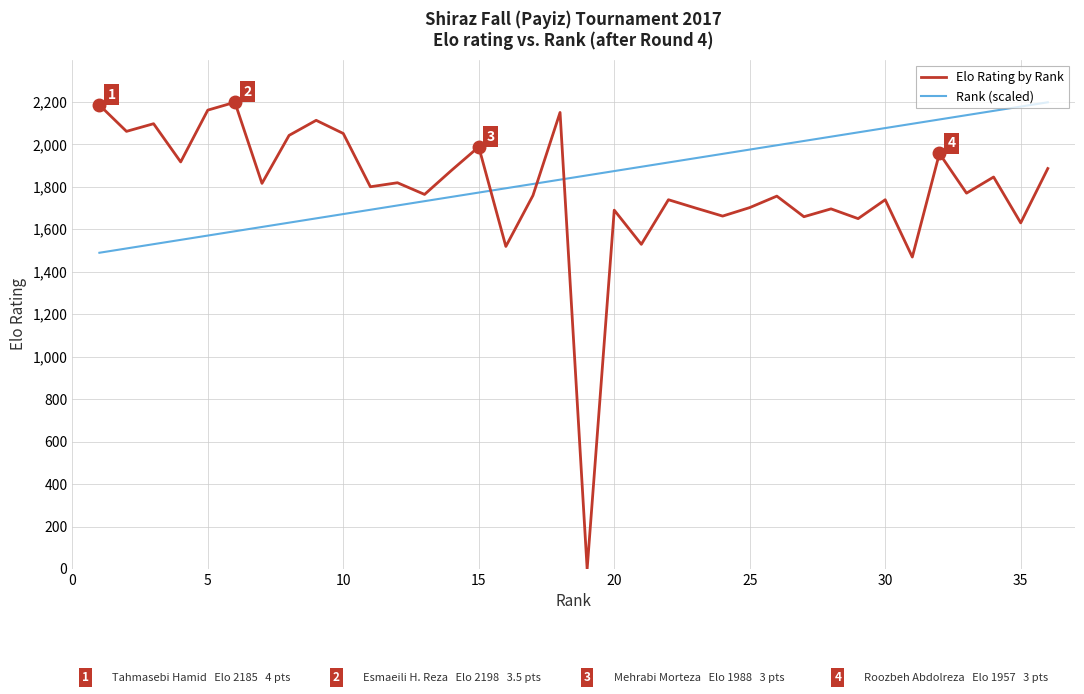

Which series has the largest range (max minus min)?

Elo Rating by Rank